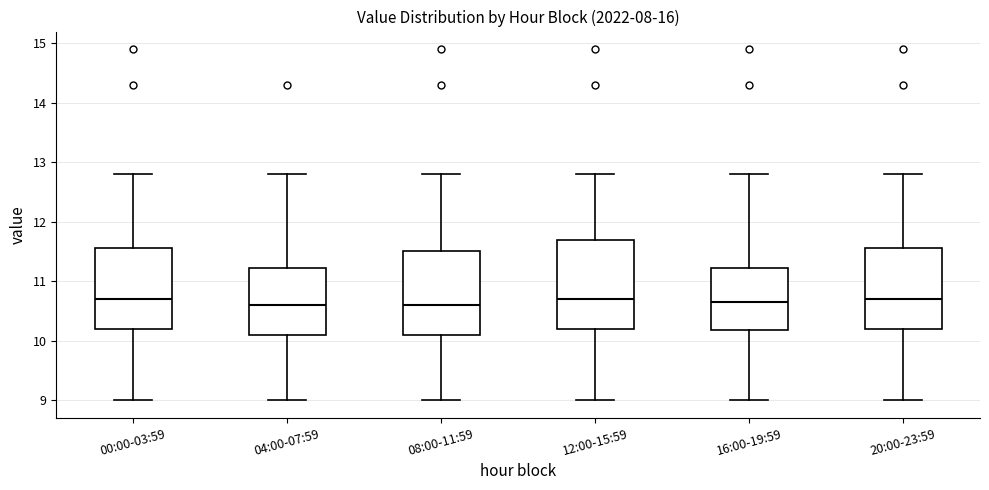

Reading left to right, transcribe this box plot: for each box, give where its median line is, the range the box spans, and where its two whiskers end, as read against the y-axis. The values are not printed on the chart, so give them approximately, as read against the axis.

00:00-03:59: median 10.7, box 10.2 to 11.6, whiskers 9.0 to 12.8
04:00-07:59: median 10.6, box 10.1 to 11.2, whiskers 9.0 to 12.8
08:00-11:59: median 10.6, box 10.1 to 11.5, whiskers 9.0 to 12.8
12:00-15:59: median 10.7, box 10.2 to 11.7, whiskers 9.0 to 12.8
16:00-19:59: median 10.7, box 10.2 to 11.2, whiskers 9.0 to 12.8
20:00-23:59: median 10.7, box 10.2 to 11.6, whiskers 9.0 to 12.8